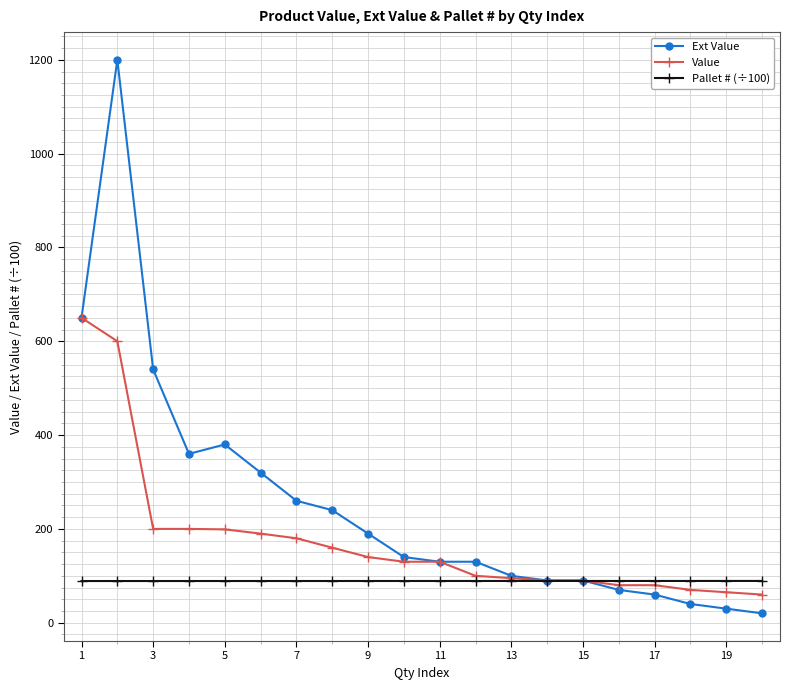

Which series has the largest range (max minus min)?

Ext Value